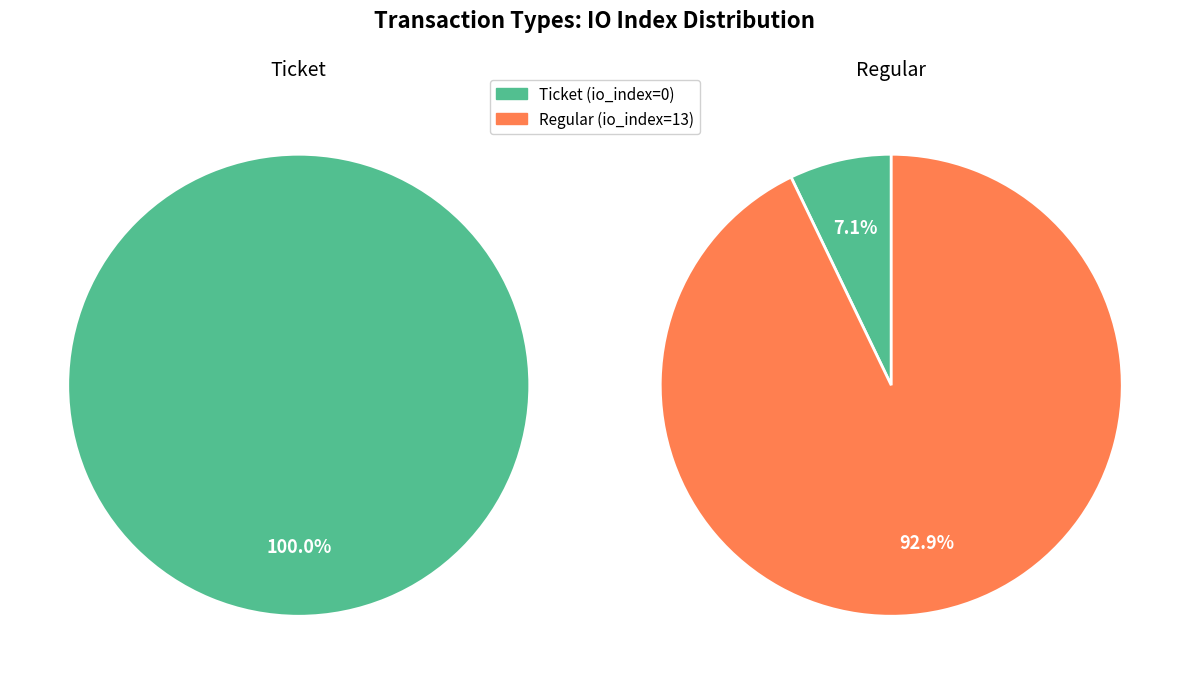

To the nearest percent, what is the difference between the Regular and Ticket slice percentages?

100%